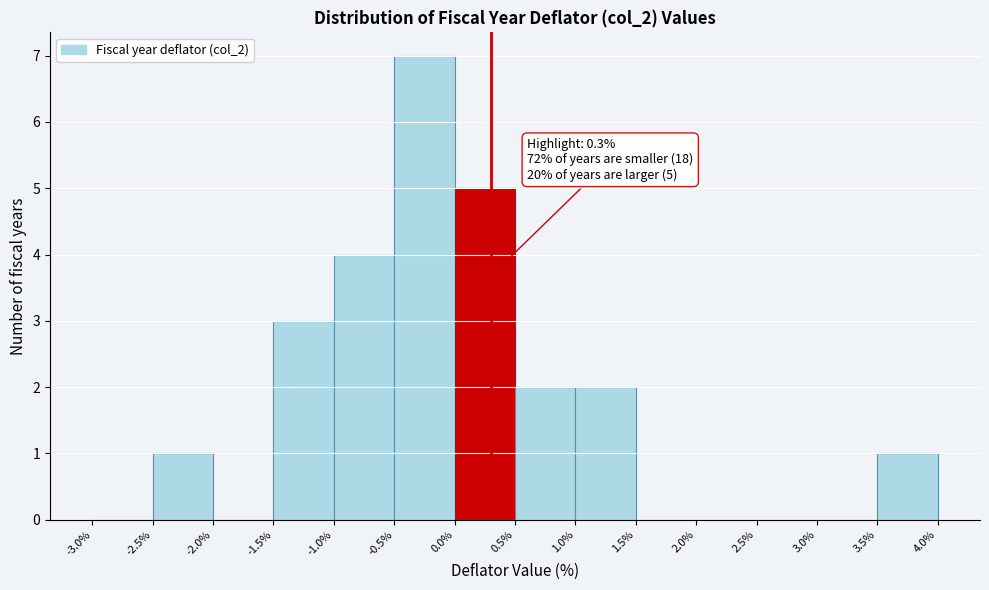

Which range on the x-axis has the tallest bar?

-0.5% to 0.0%